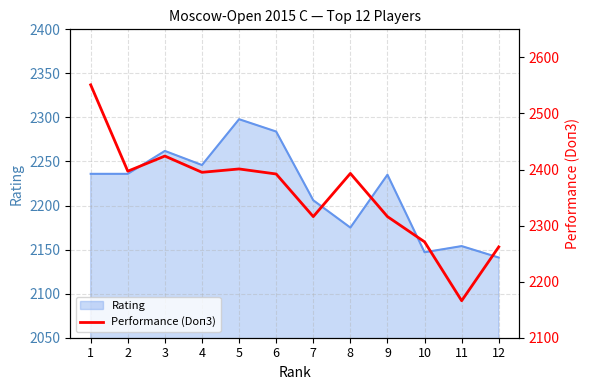

Where is the first local minimum?

2